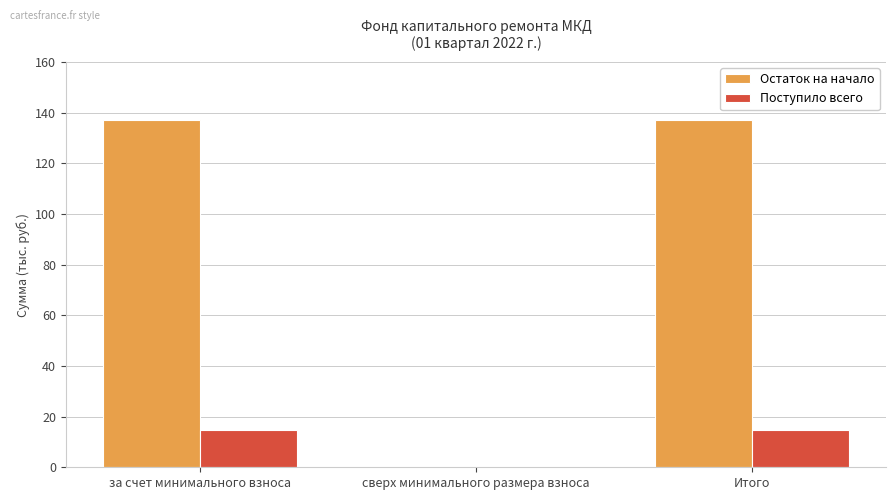

What is the sum of the Поступило всего values at за счет минимального взноса and сверх минимального размера взноса?

14.7